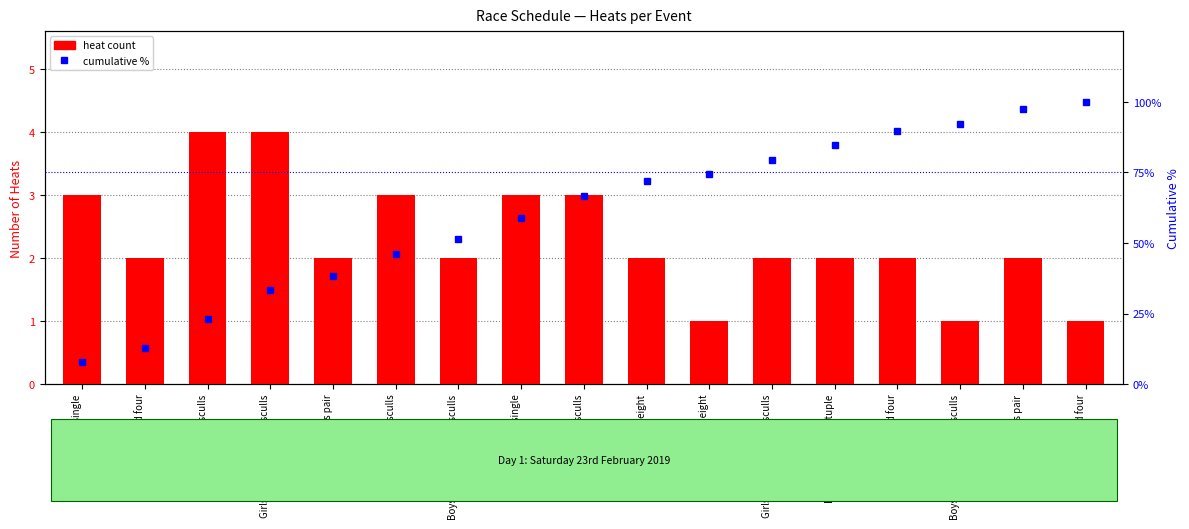

What position from the right is Girls U15 coxed quad sculls?

14